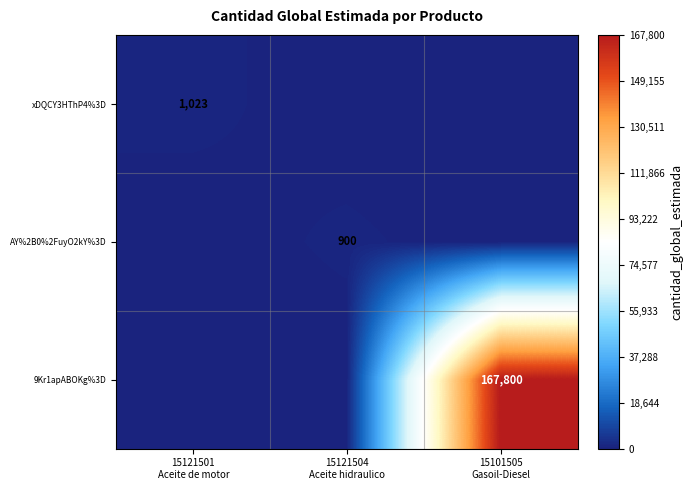

How many distinct data groups are displayed?

3